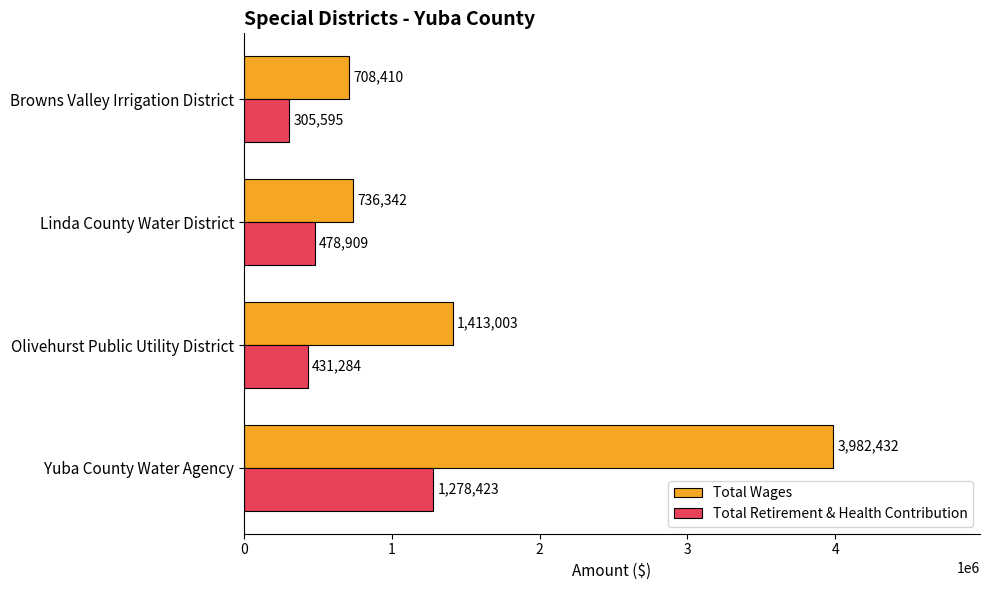

What is the greatest value displayed?

3982432